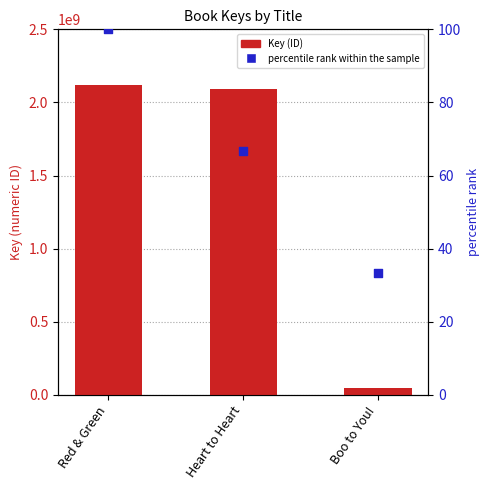

What are all the series names shown in the legend?

Key, percentile rank within the sample